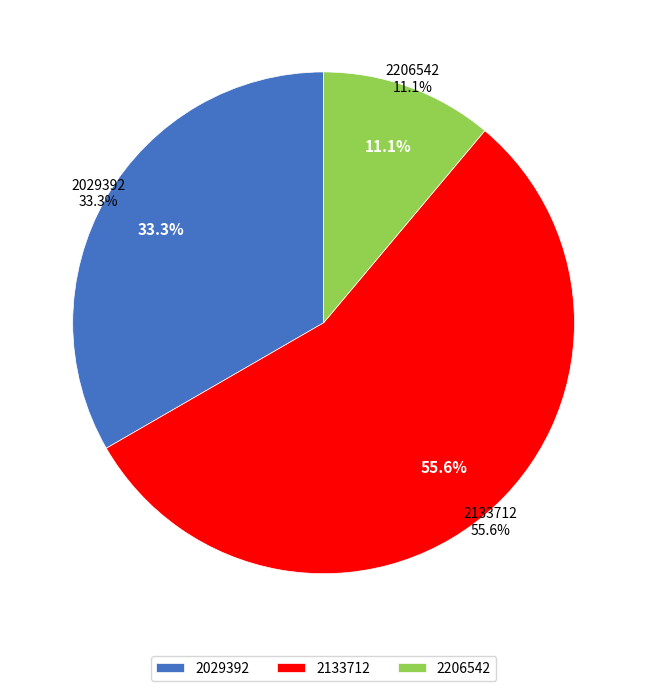

What percentage is NOT represented by 2133712?

44.4%